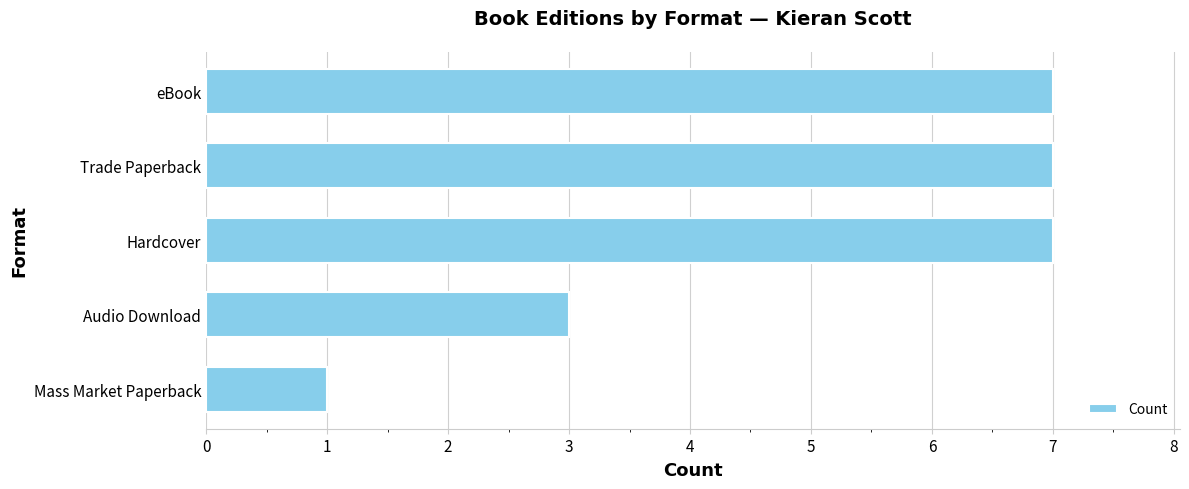

Between Audio Download and Trade Paperback, which is larger?

Trade Paperback